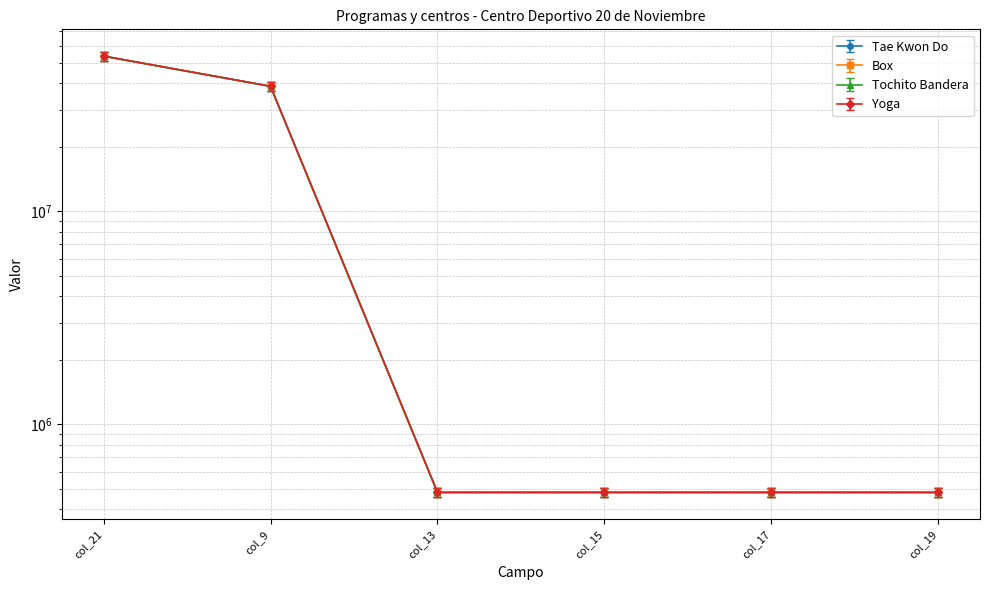

What is the label of the 1st point from the left?

col_21